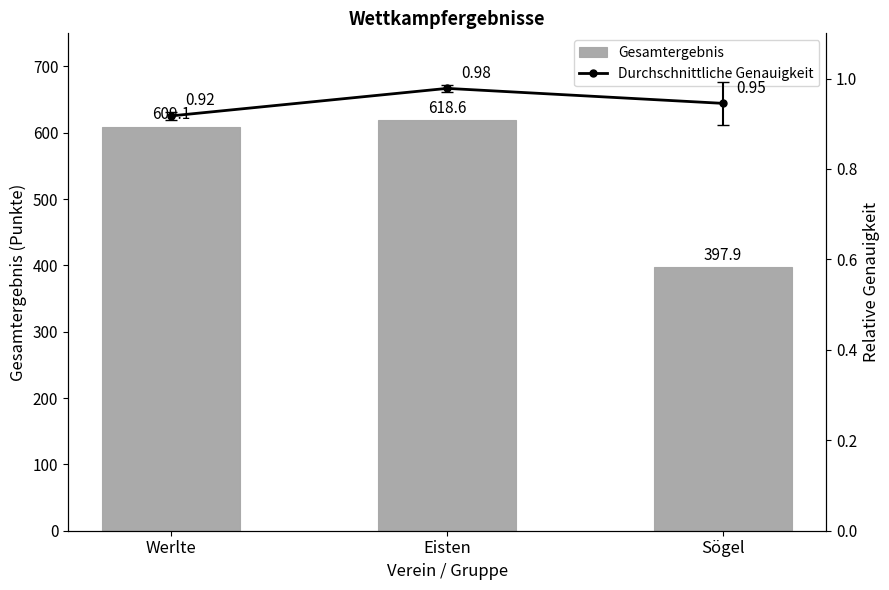

Between Eisten and Werlte, which is larger?

Eisten